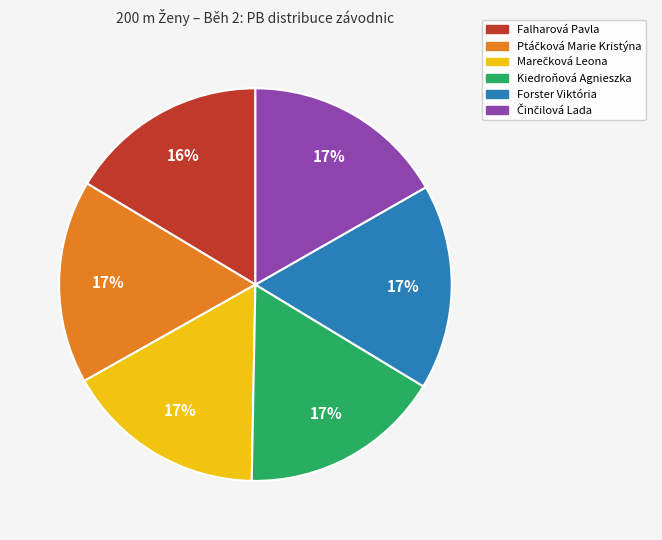

Is it true that Kiedroňová Agnieszka is 6% of the pie?

False